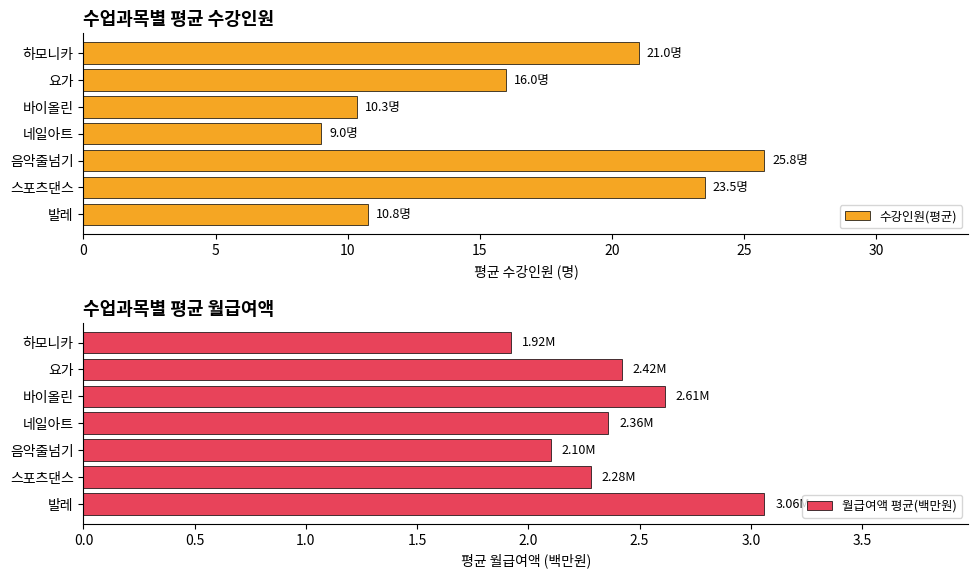

Rank the series by their average value, from highest to lowest.

수강인원(평균), 월급여액 평균(백만원)